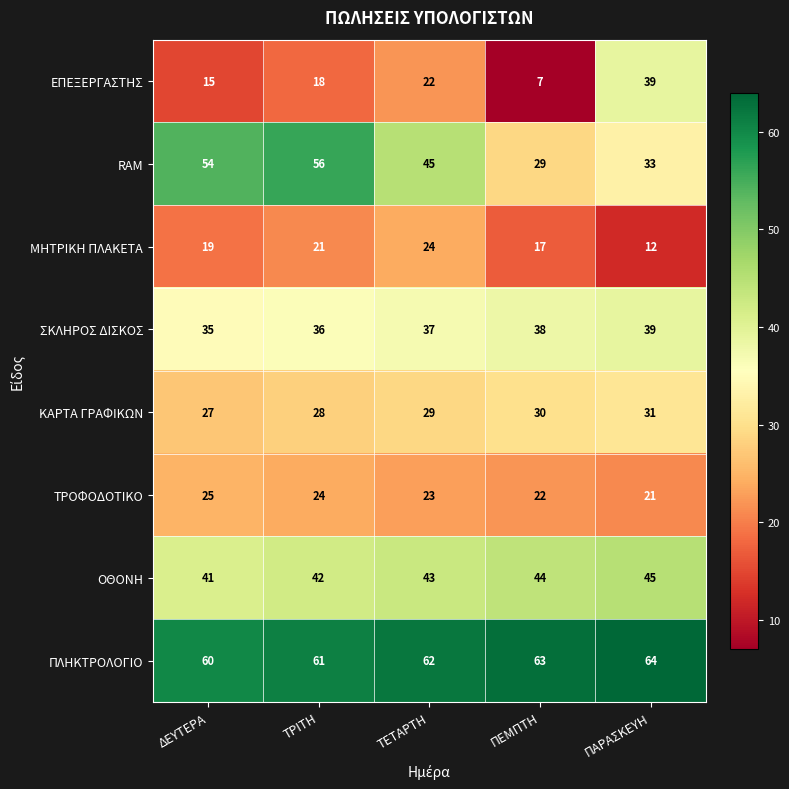

Read the ΟΘΟΝΗ value at ΠΑΡΑΣΚΕΥΗ.

45